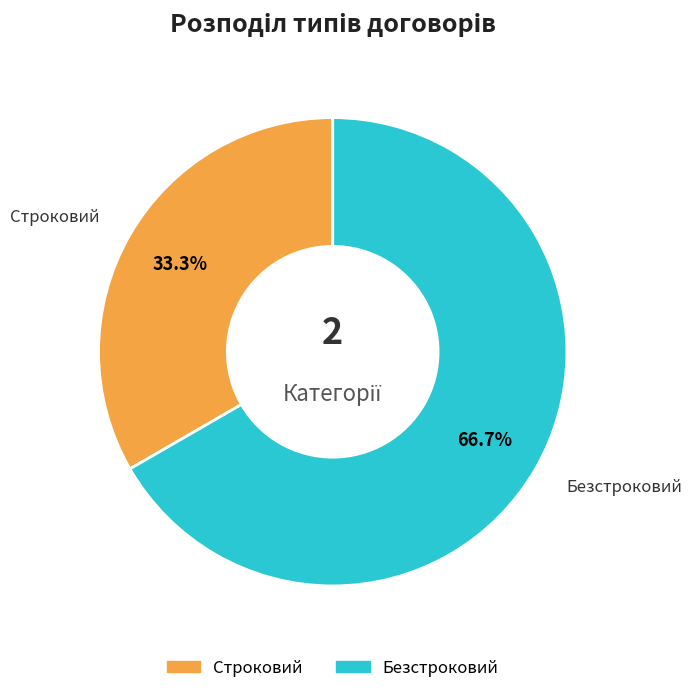

Rank the categories by value from highest to lowest.

Безстроковий, Строковий